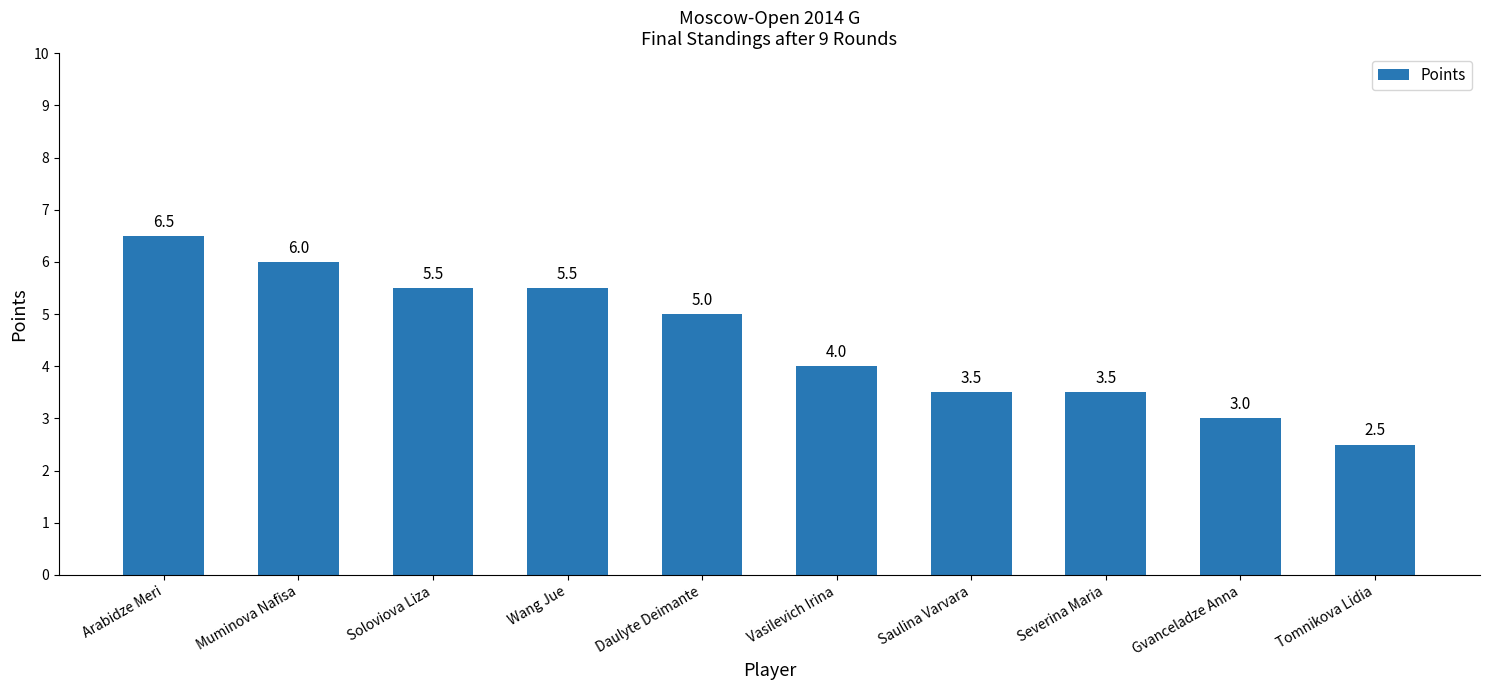

Count the values in the range 3 to 5.

5